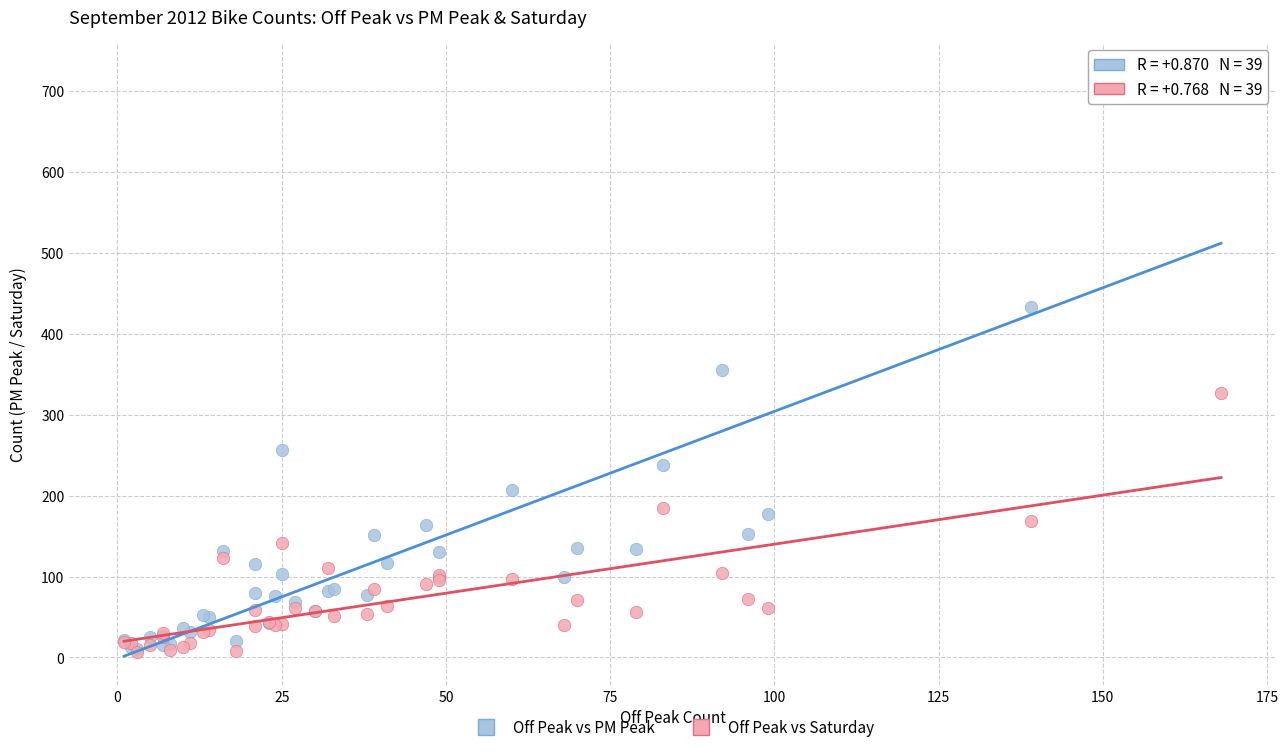

Which series contains the highest Y value?

Off Peak vs PM Peak